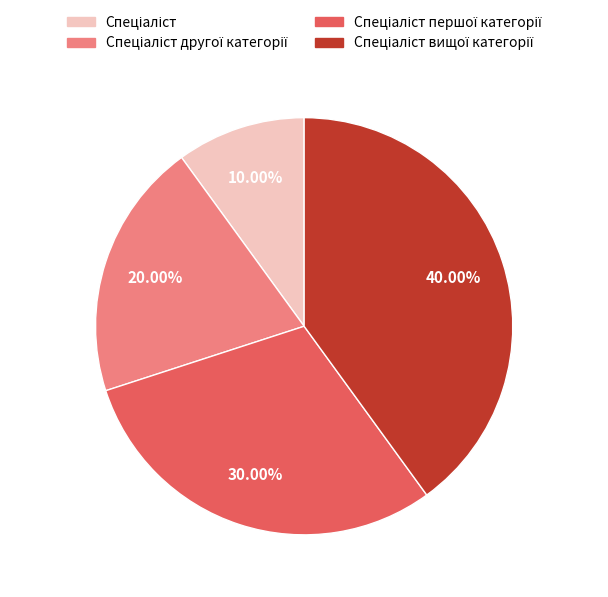

Is there any slice that represents more than half of the pie?

No